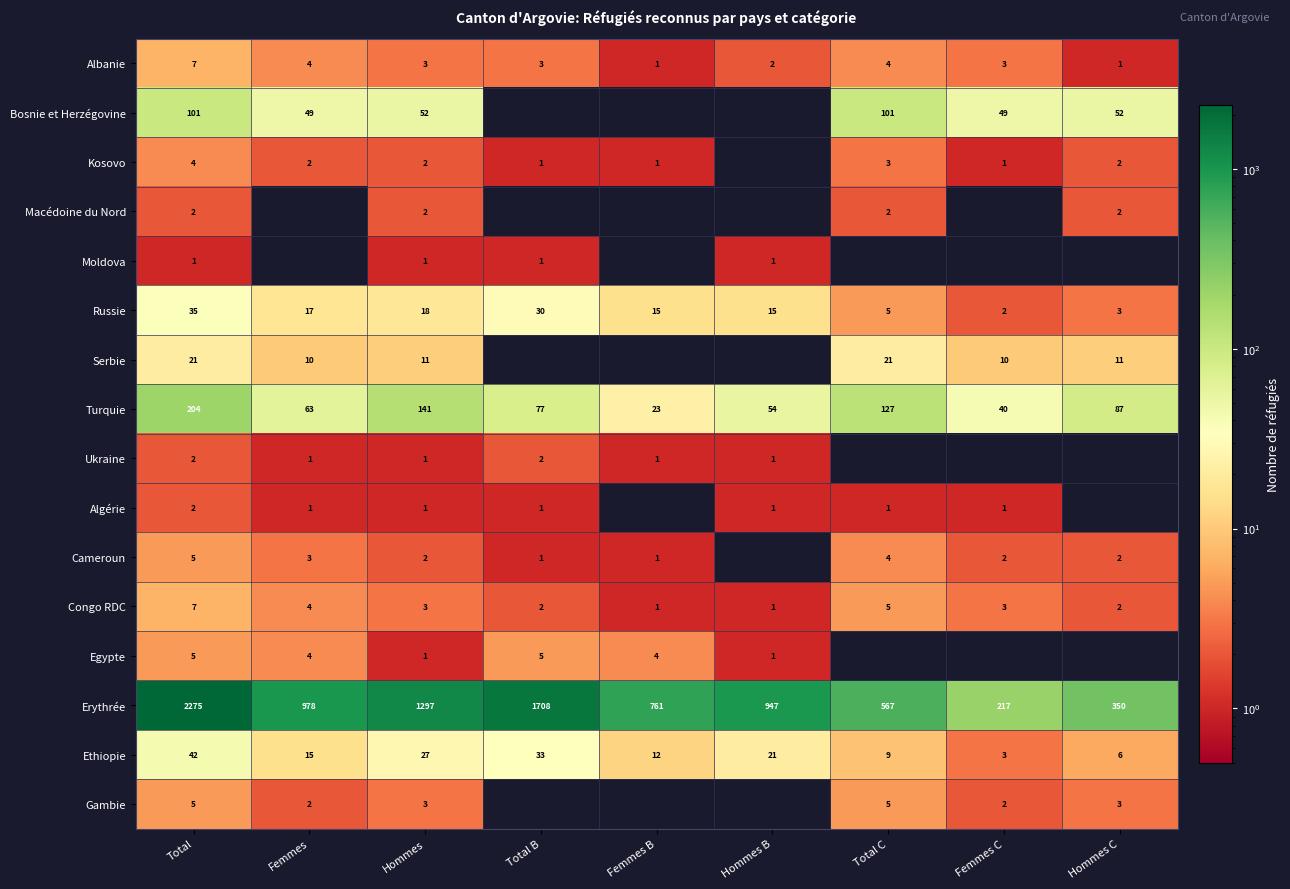

Is it true that Turquie equals 127 at Total C?

True